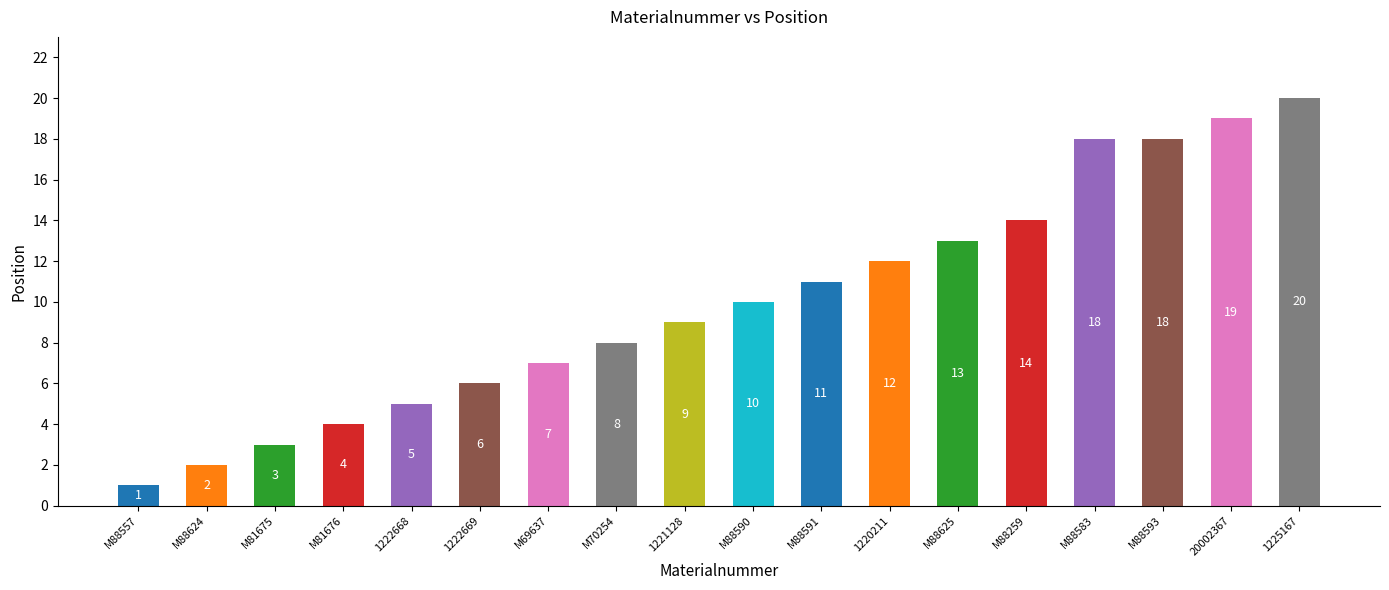

How many bars are there in total?

18